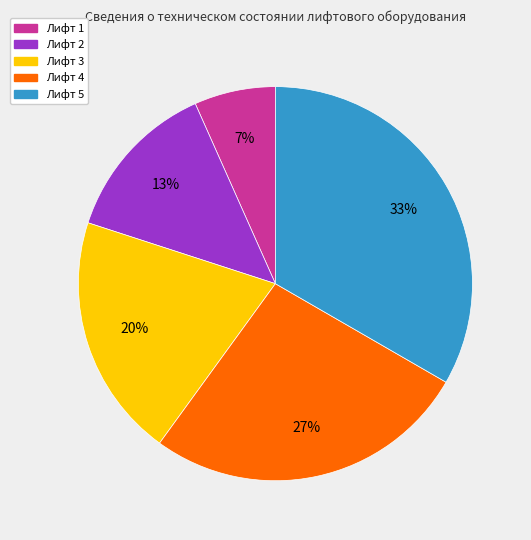

Is the sum of Лифт 3 and Лифт 1 greater than half?

No